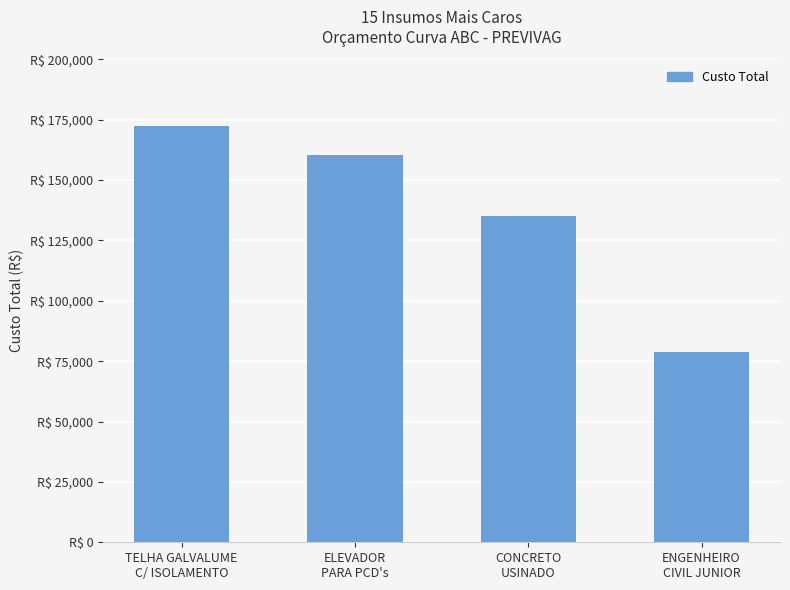

Reading left to right, extract all data points from this chart.

172390.0	160183.8	135296.8	78596.9